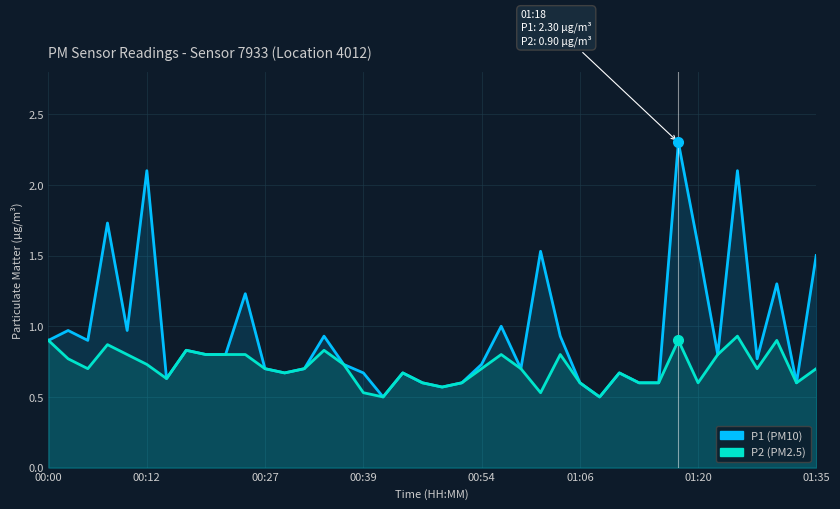

What is the maximum value shown in the chart?

2.3